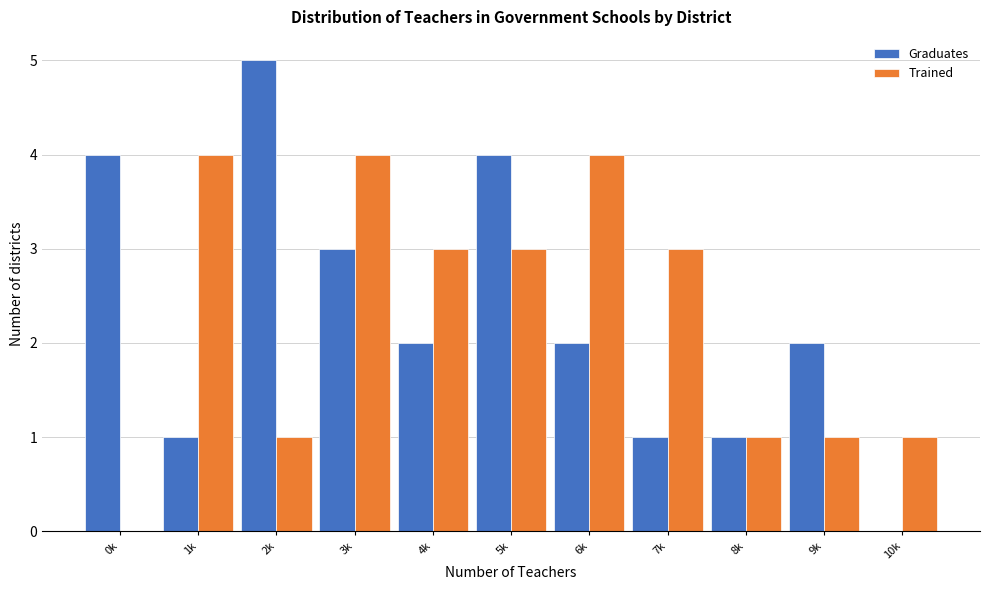

Reading left to right, transcribe all the data shown in this chart.

Graduates: 0k=4	1k=1	2k=5	3k=3	4k=2	5k=4	6k=2	7k=1	8k=1	9k=2	10k=0
Trained: 0k=0	1k=4	2k=1	3k=4	4k=3	5k=3	6k=4	7k=3	8k=1	9k=1	10k=1